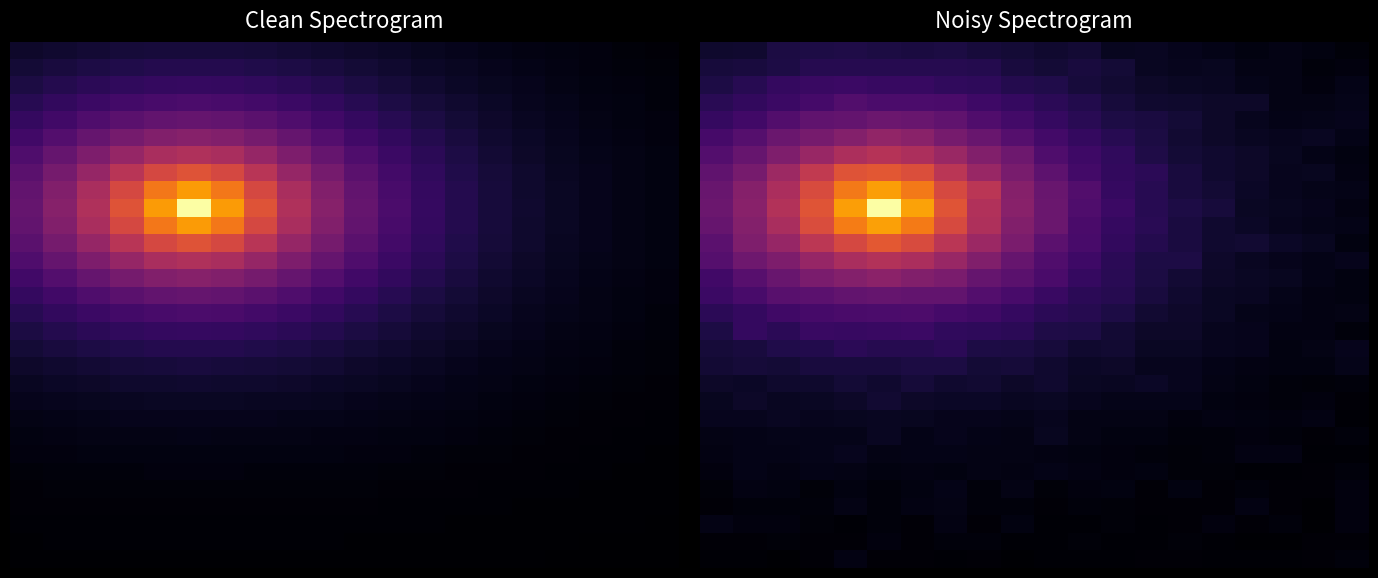

At how many categories does at least one series exceed 0?

20